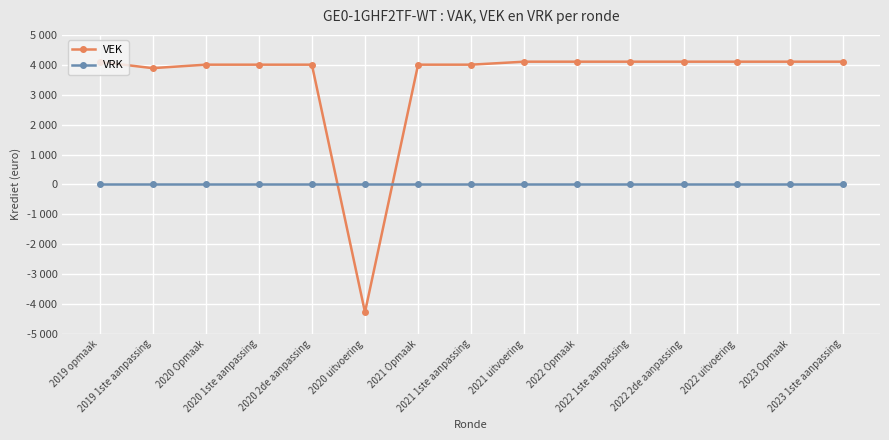

Between 2020 1ste aanpassing and 2022 2de aanpassing, which is larger?

2022 2de aanpassing